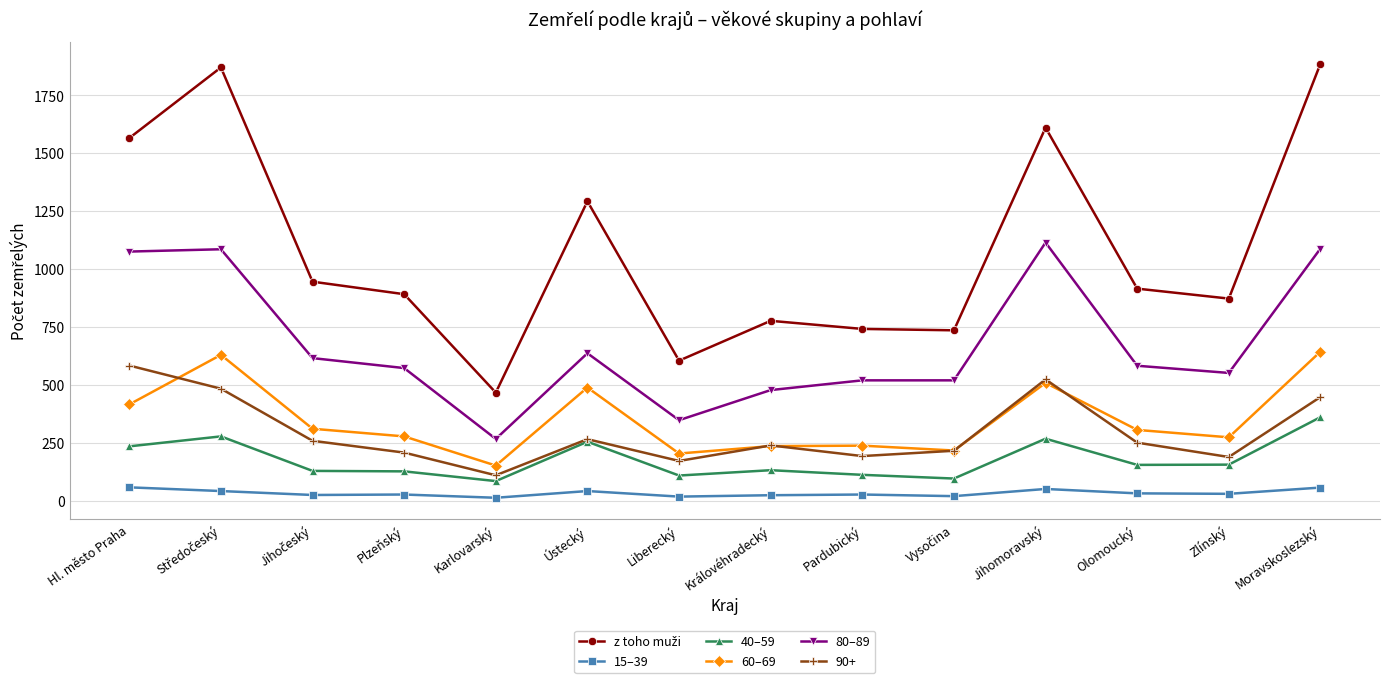

At how many categories does at least one series exceed 669?

12